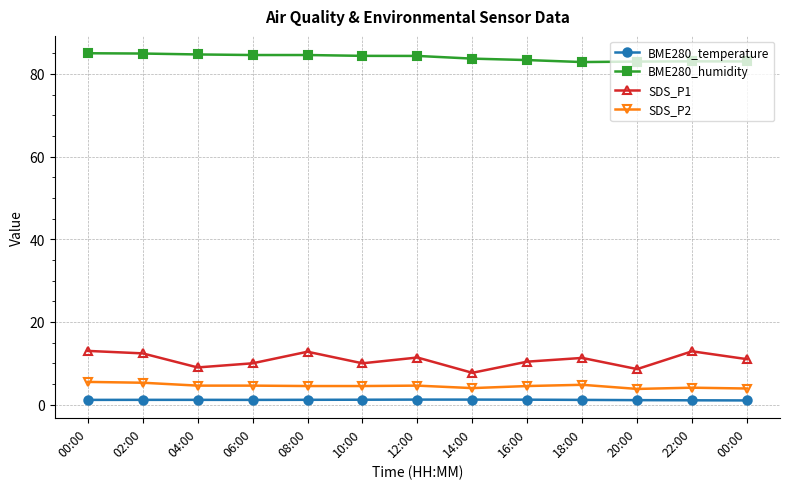

What are all the series names shown in the legend?

BME280_temperature, BME280_humidity, SDS_P1, SDS_P2